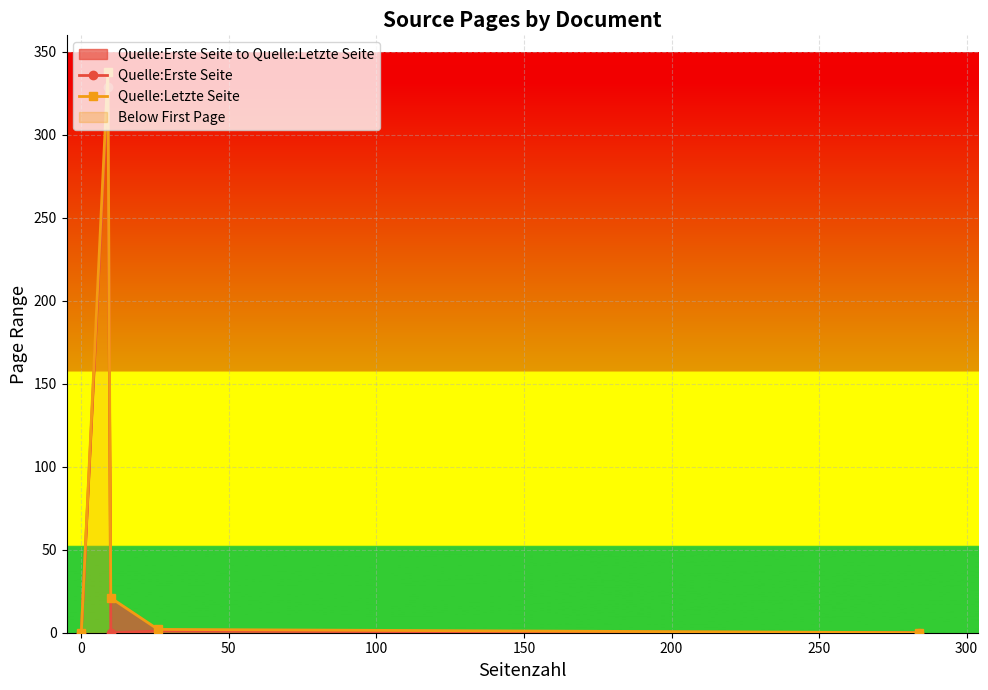

What is the difference between the second highest and minimum values in the Quelle:Erste Seite series?

1